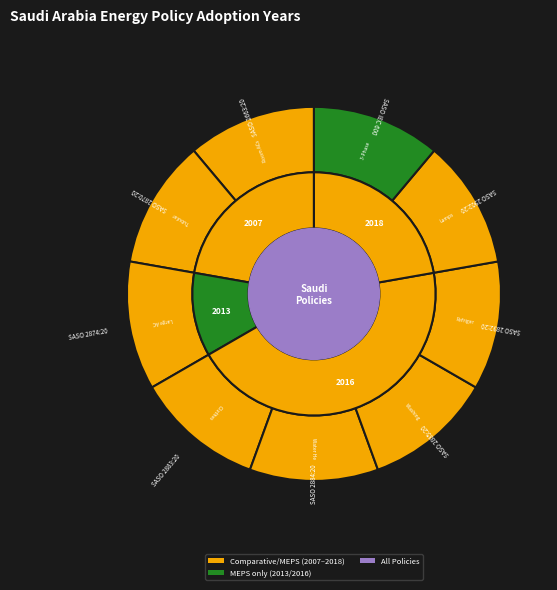

To the nearest percent, what is the average slice percentage?

11%